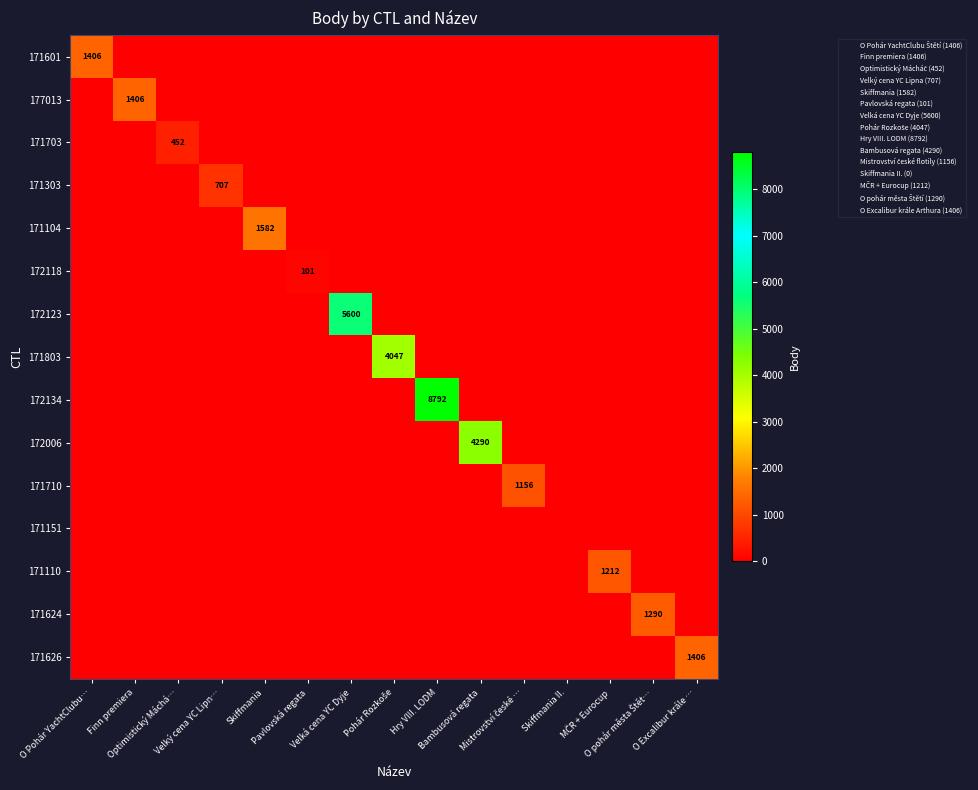

Which series changed the most between Hry VIII. LODM and Mistrovství české …?

172134